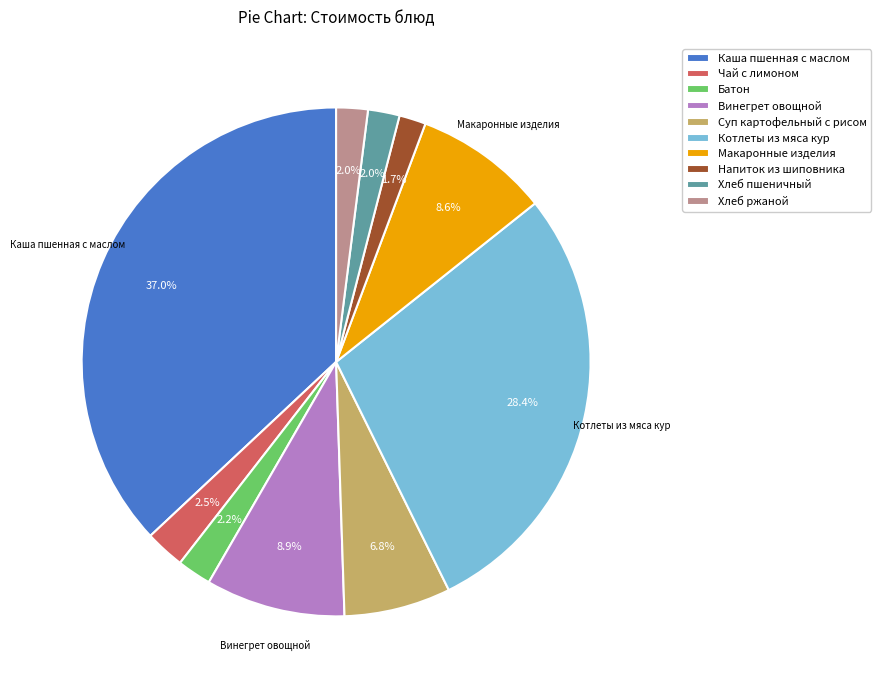

Count the number of slices in the pie.

10